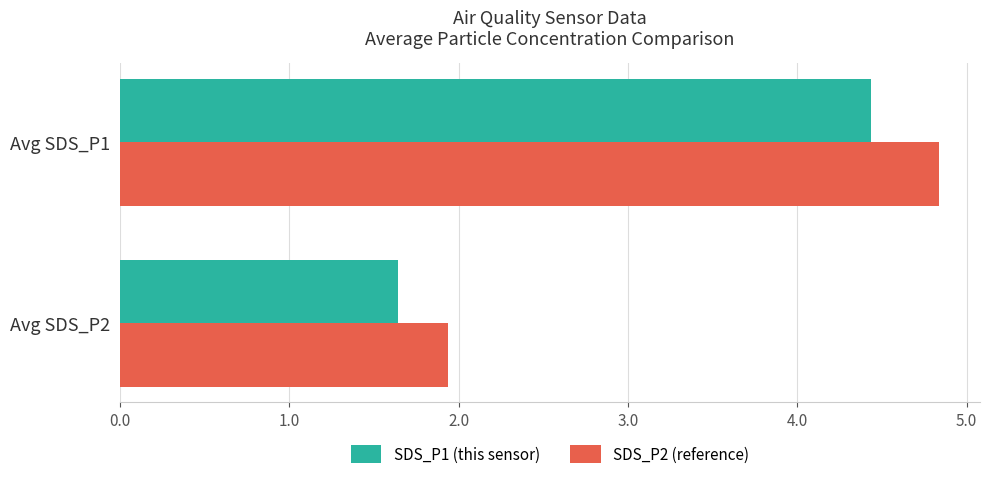

What is the difference between the maximum and minimum values in the SDS_P2 (reference) series?

2.9